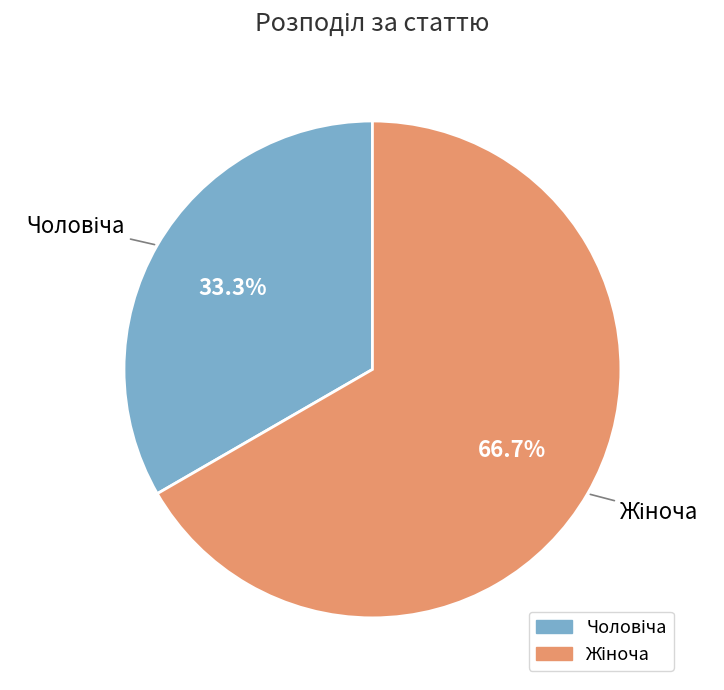

Is there a majority slice in this chart?

Yes